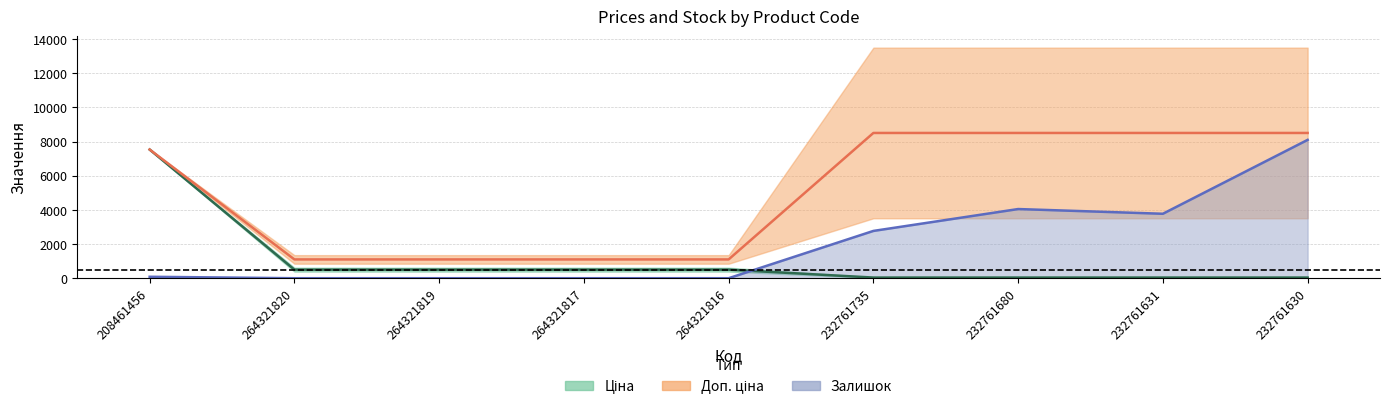

How many times do Стара ціна and Залишок cross each other?

1